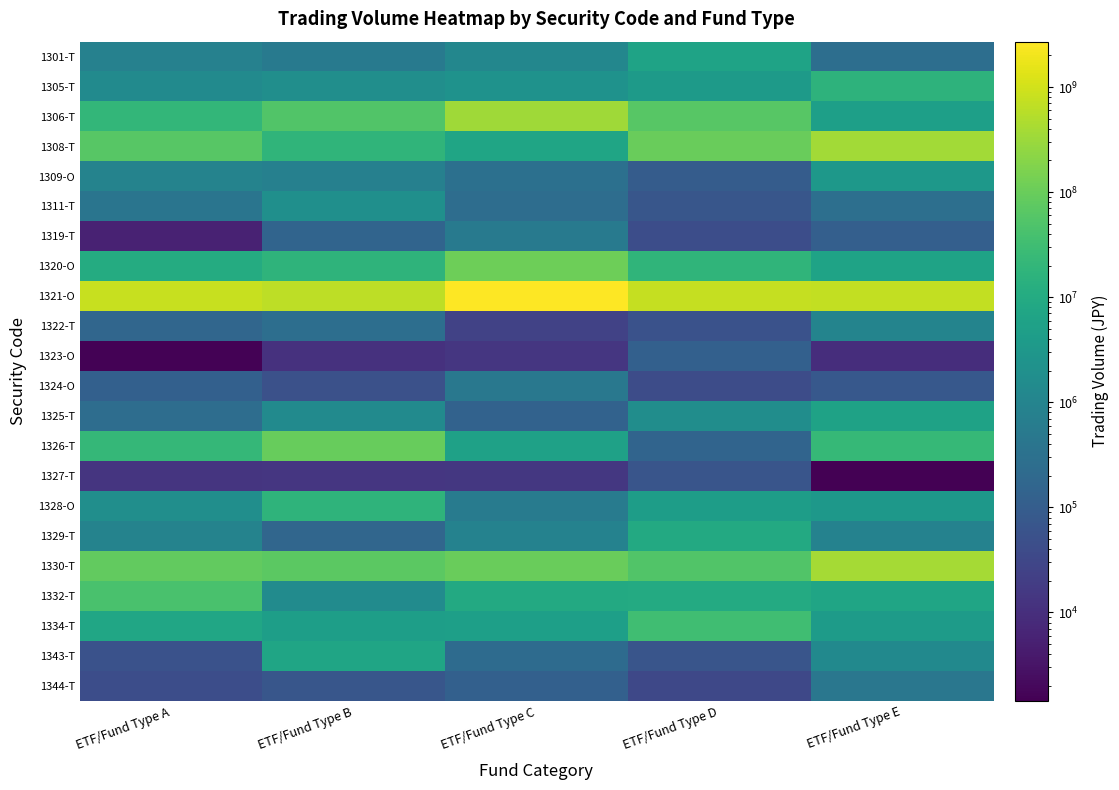

Between ETF/Fund Type B and ETF/Fund Type C, which is larger?

ETF/Fund Type C